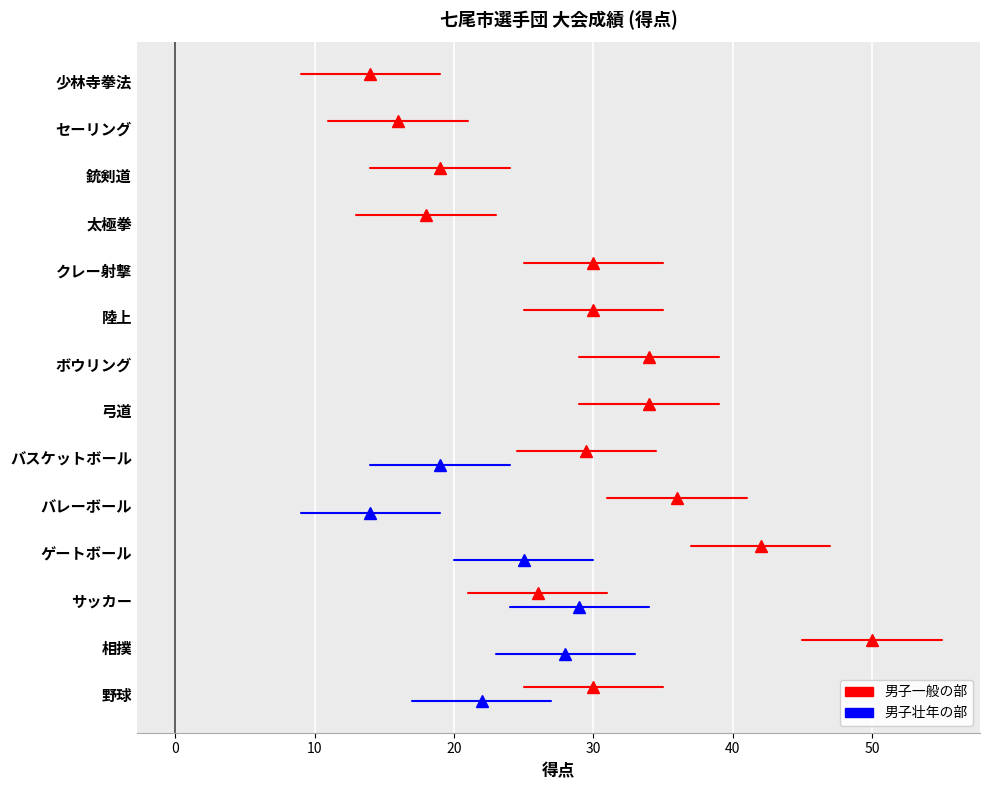

What is the spread (max minus min) of values at 0?

0.3